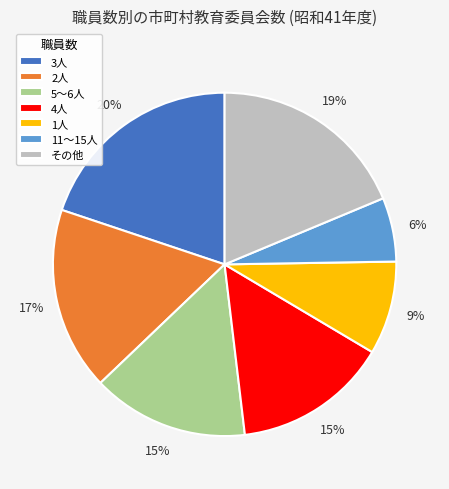

The 3人 slice represents 5% of the pie. True or false?

False